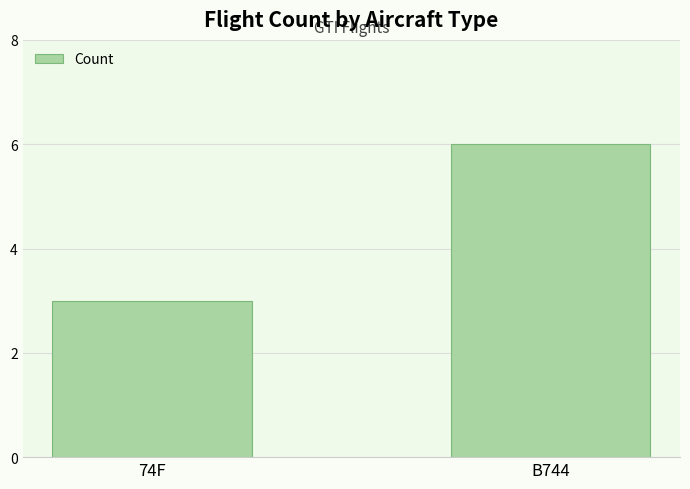

The value at 74F is 1. True or false?

False